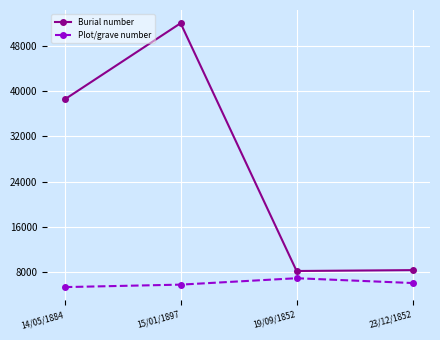

True or false: Burial number has a value of 8397 at 23/12/1852.

True